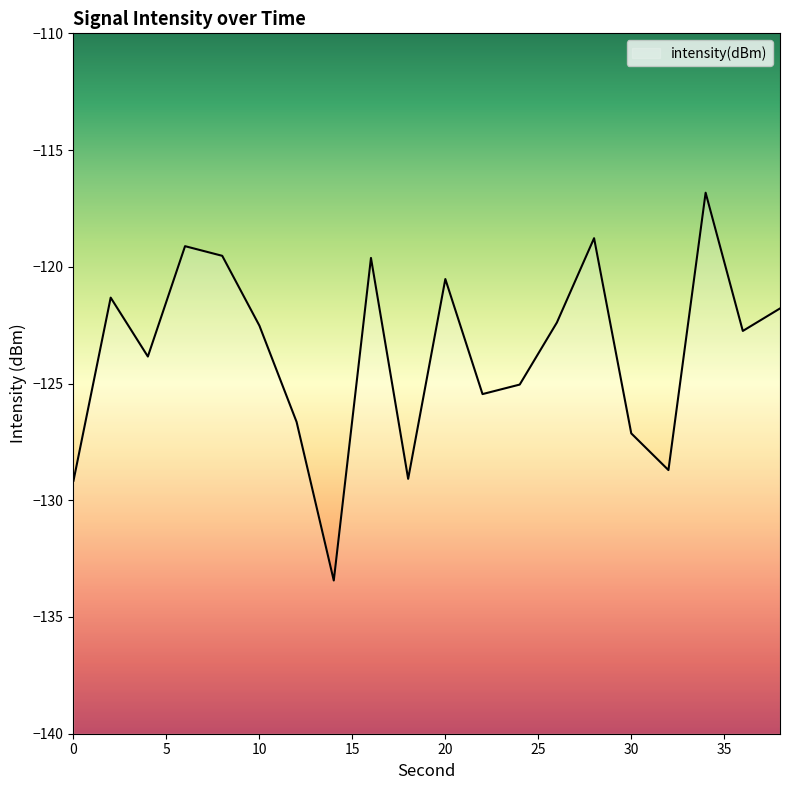

Is it true that the value at 26 is -122.4?

True